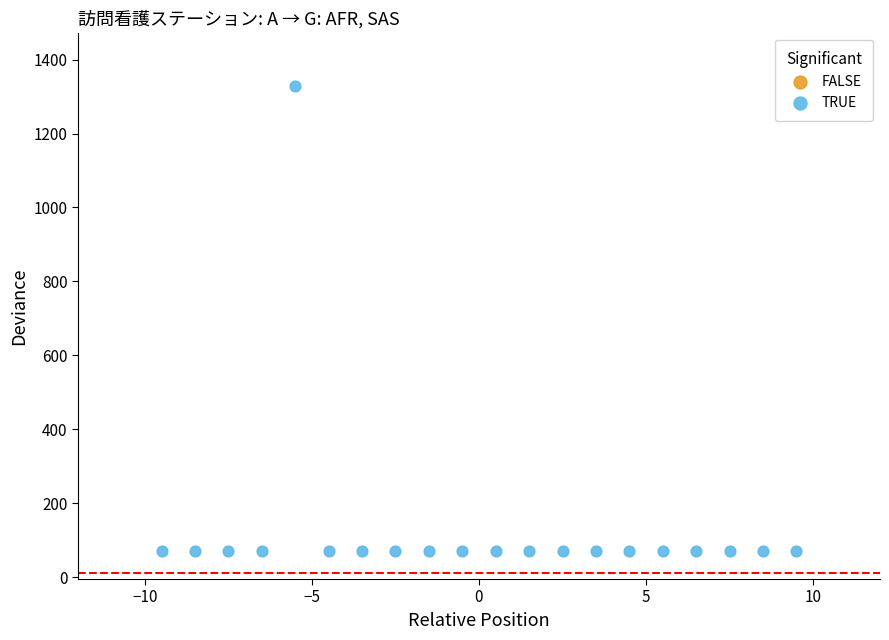

What is the range of Y values (max minus min)?

1259.9